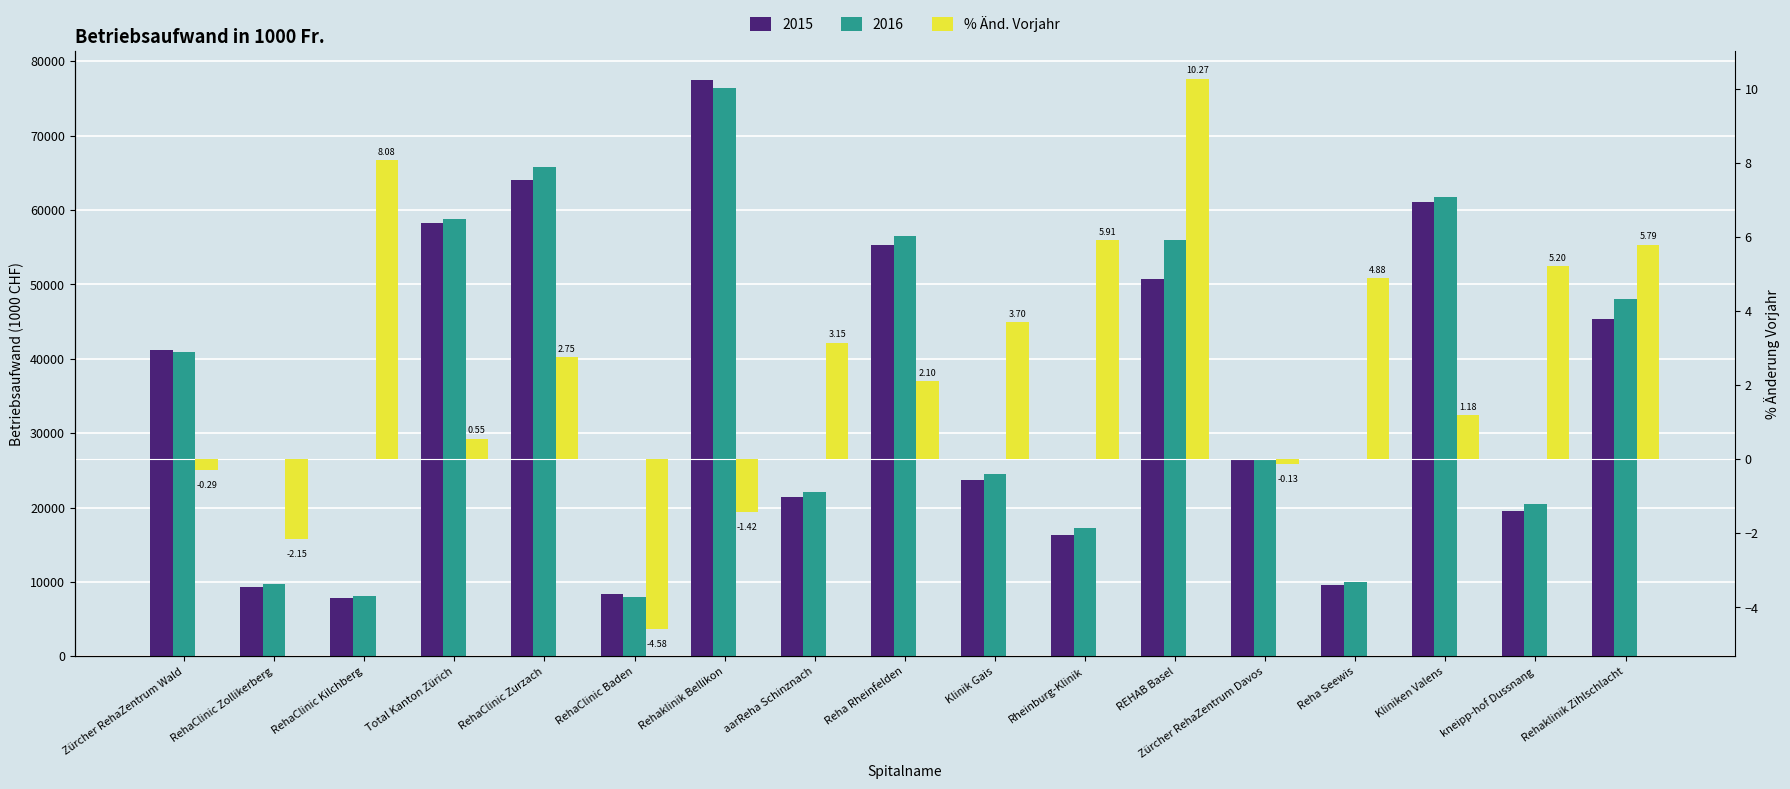

At which label does the data first exceed 2?

RehaClinic Kilchberg